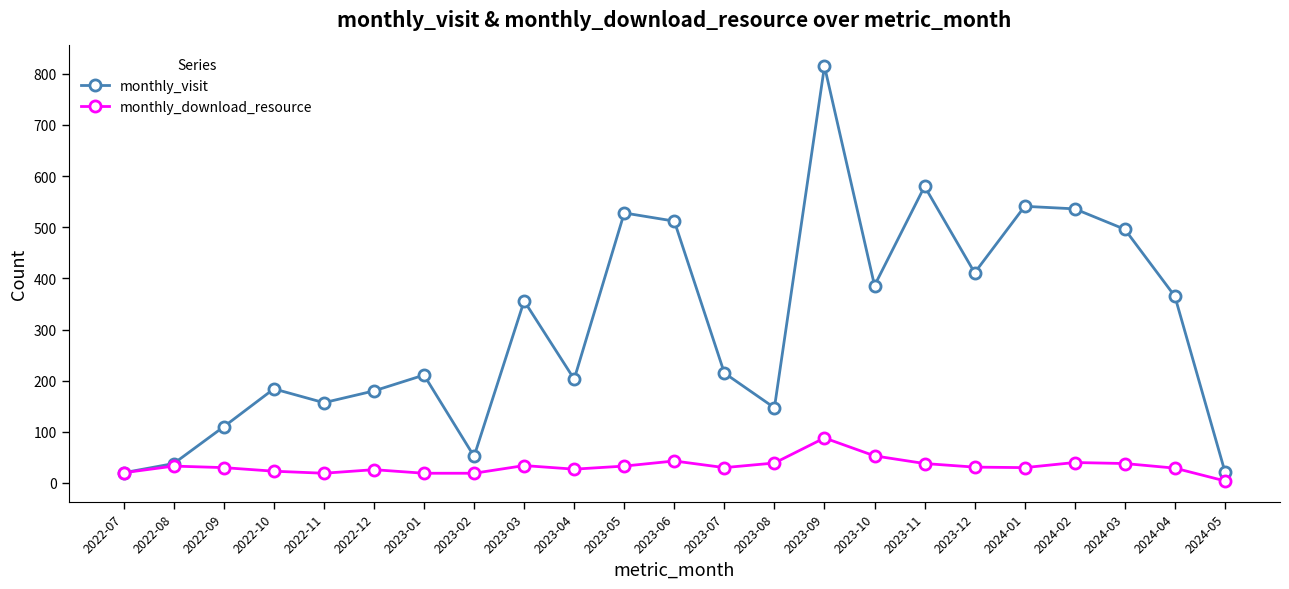

At which category is the sum across all series the highest?

2023-09